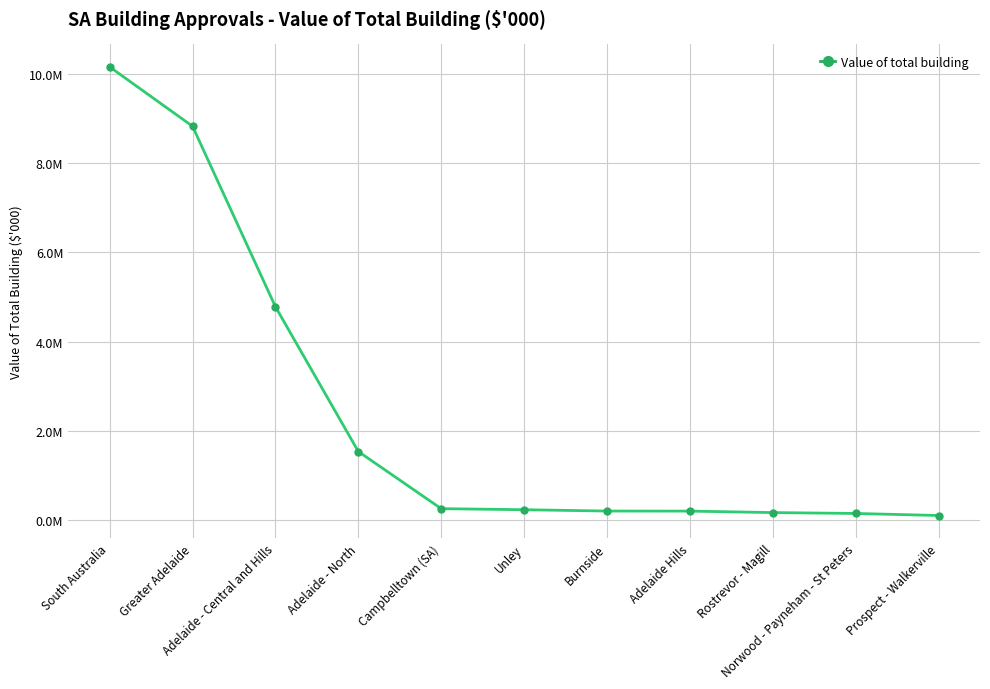

Does the chart have visible grid lines?

Yes